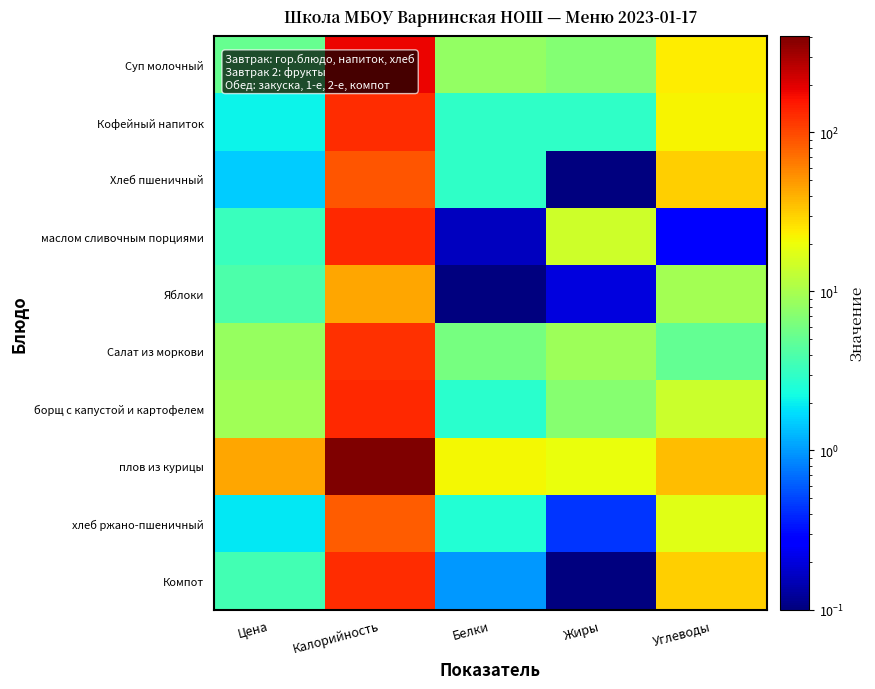

What is the total value across all series at Жиры?

61.0